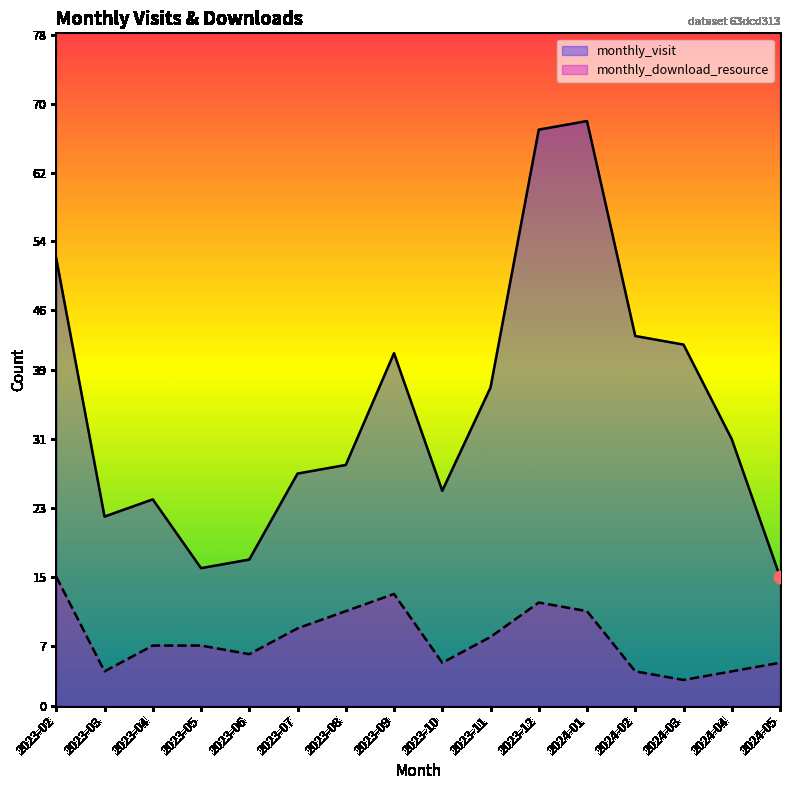

Which series contains the highest Y value?

monthly_visit